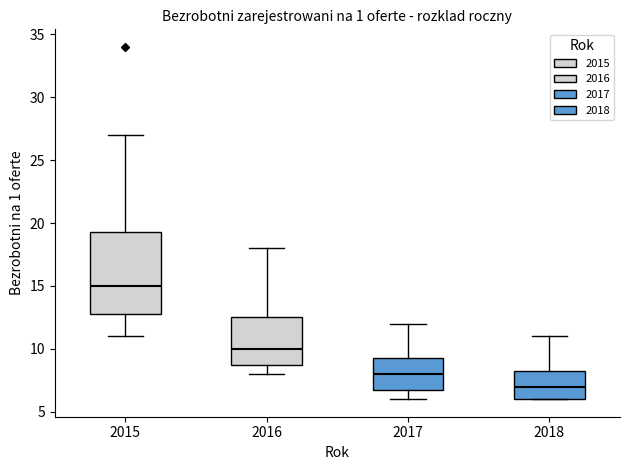

Which box's median line is the lowest?

2018